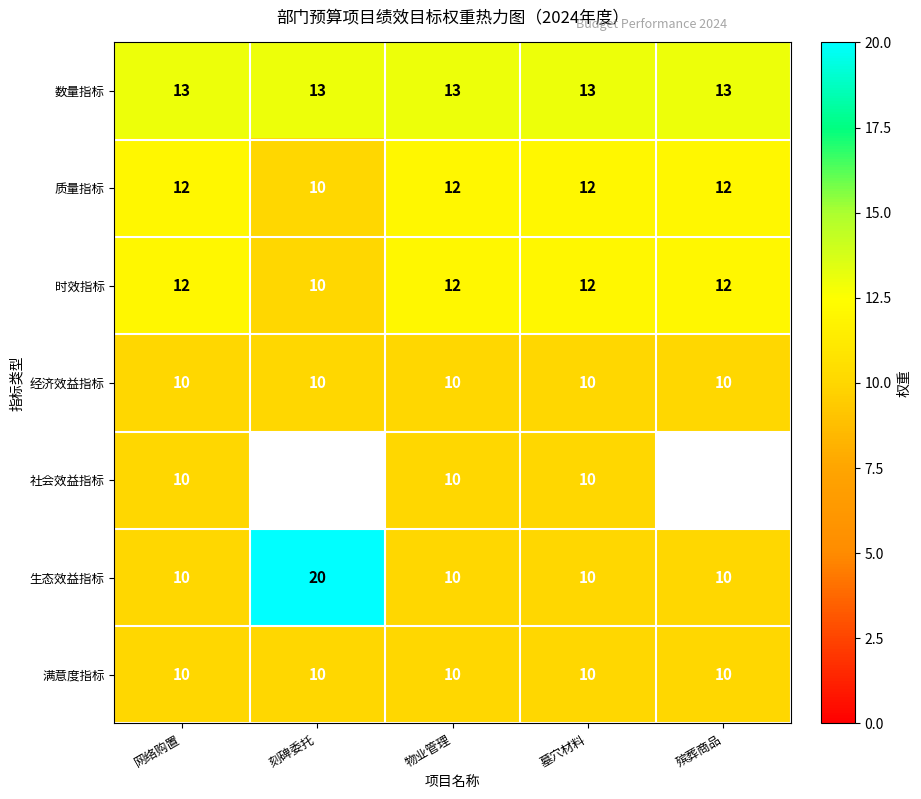

Count the number of data series in this chart.

7